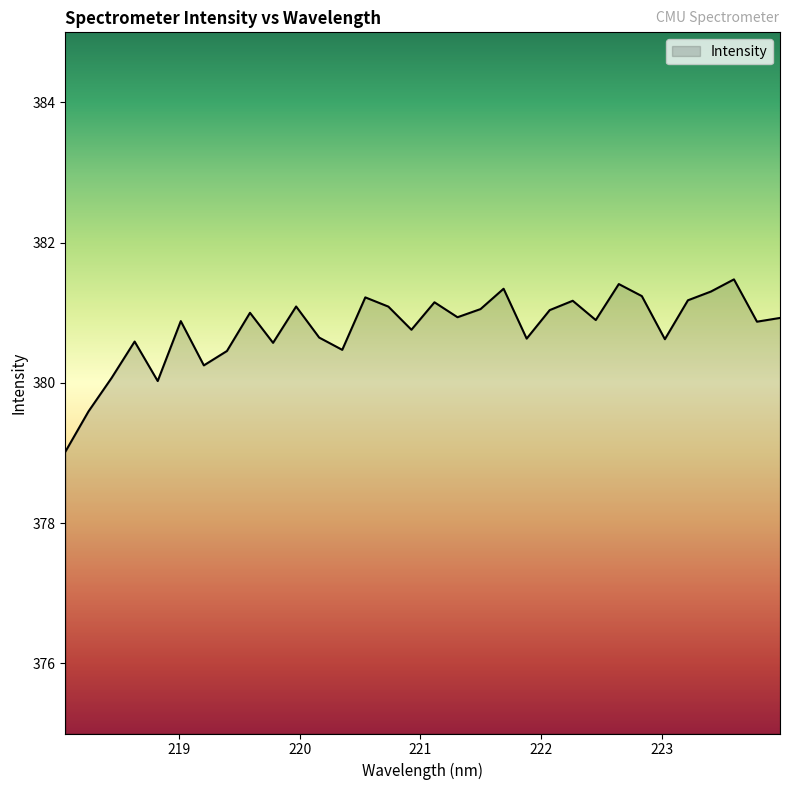

What is the greatest value displayed?

381.5